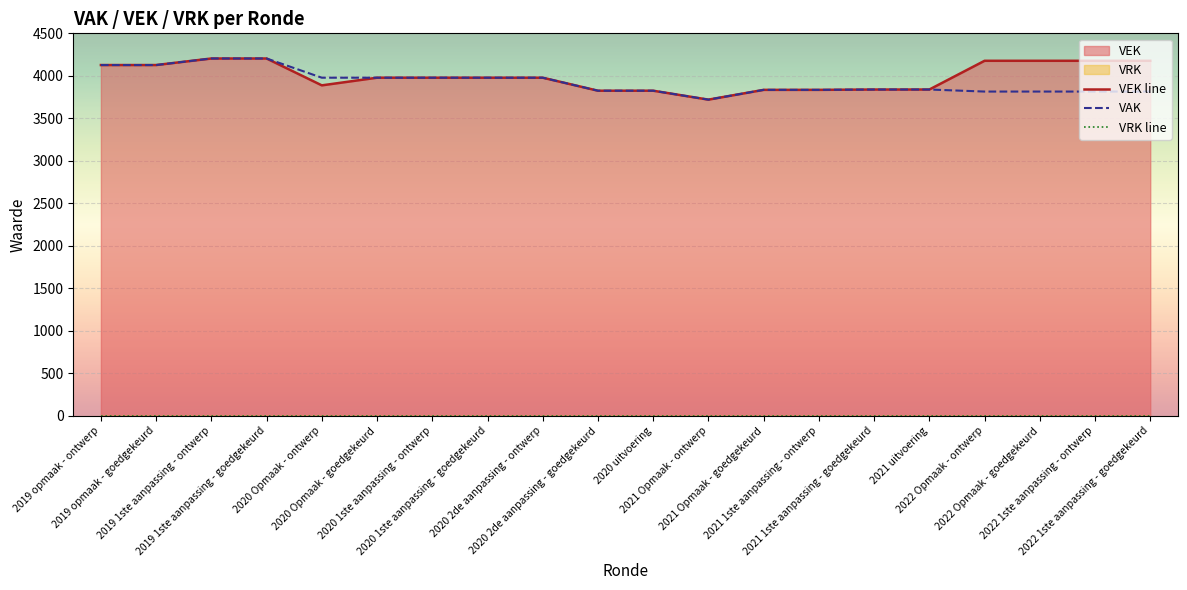

How many categories are shown in the chart?

20